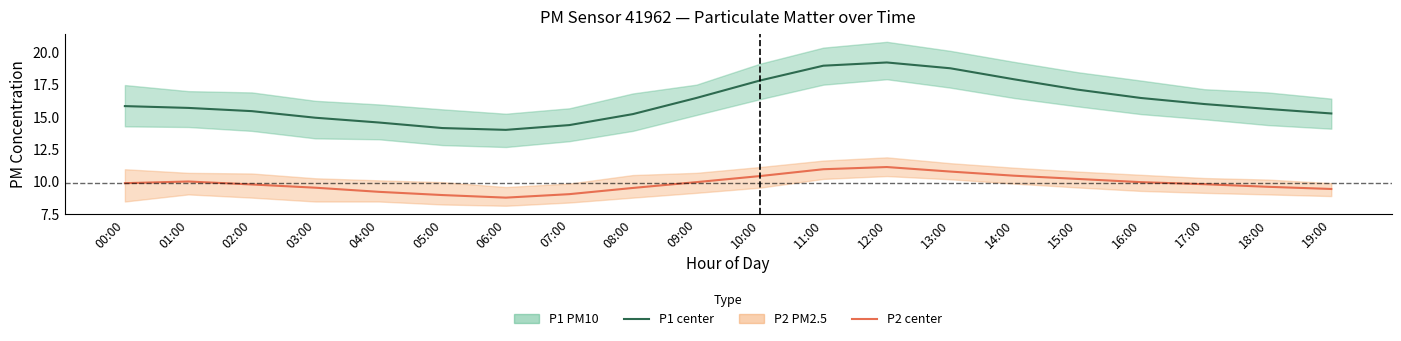

Reading left to right, list all the values displayed in this chart.

P1 (PM10) center: 00:00=15.8	01:00=15.7	02:00=15.4	03:00=14.9	04:00=14.6	05:00=14.1	06:00=14.0	07:00=14.3	08:00=15.2	09:00=16.4	10:00=17.8	11:00=18.9	12:00=19.2	13:00=18.8	14:00=17.9	15:00=17.1	16:00=16.4	17:00=16.0	18:00=15.6	19:00=15.2
P2 (PM2.5) center: 00:00=9.8	01:00=10.0	02:00=9.8	03:00=9.5	04:00=9.2	05:00=8.9	06:00=8.7	07:00=9.0	08:00=9.5	09:00=9.9	10:00=10.4	11:00=10.9	12:00=11.1	13:00=10.8	14:00=10.4	15:00=10.2	16:00=9.9	17:00=9.8	18:00=9.6	19:00=9.4